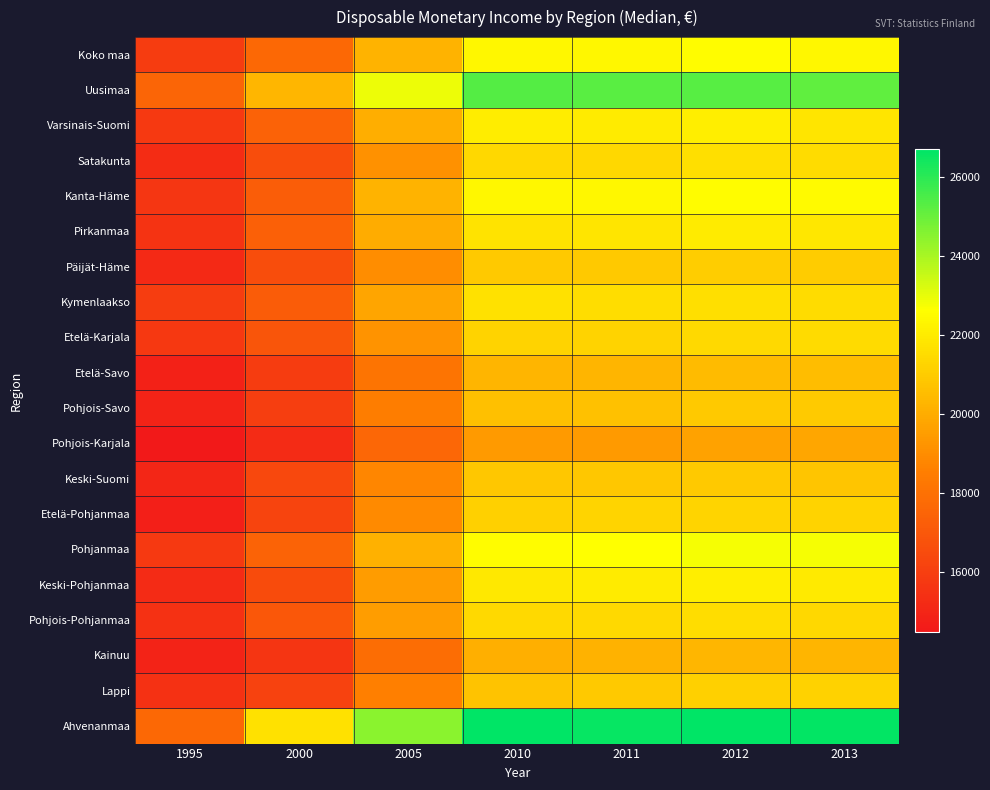

Which series changed the most between 2010 and 2012?

Lappi